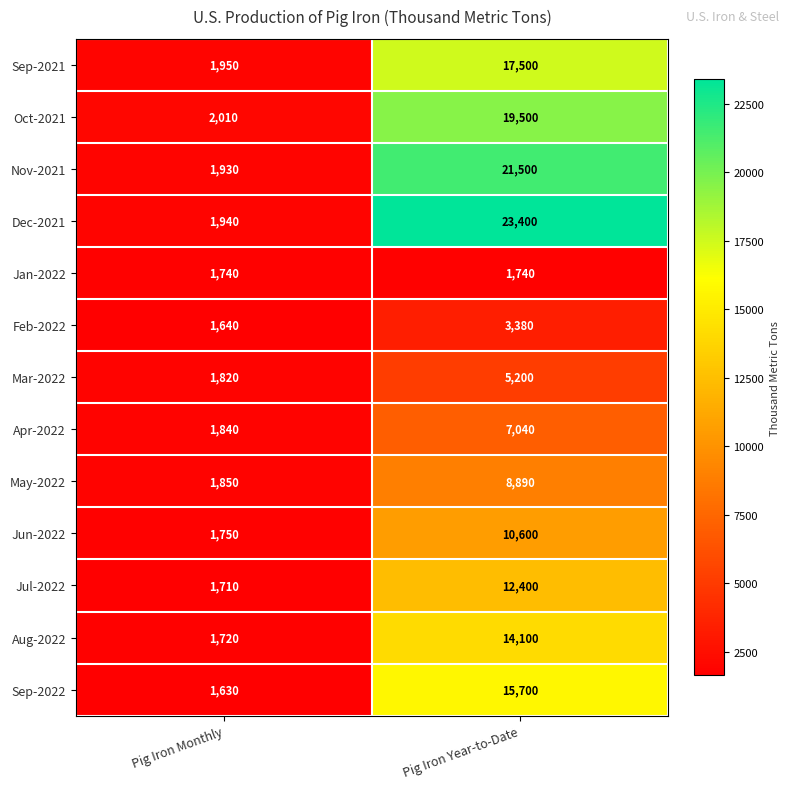

What is the average value of the Dec-2021 series?

12670